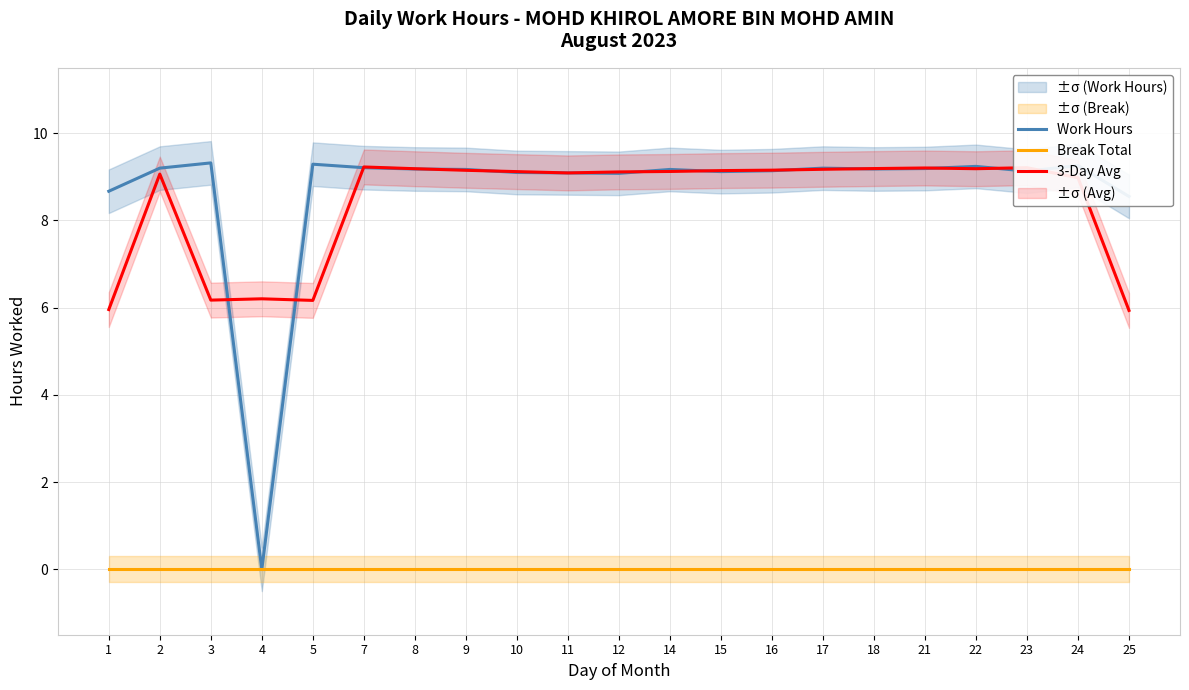

At which category does the chart reach its minimum across all series?

4